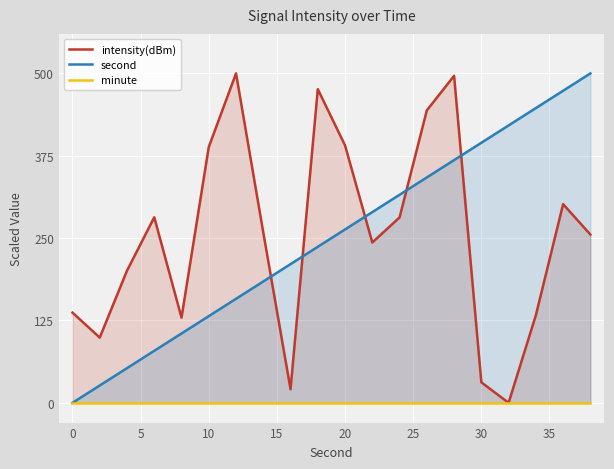

What are all the series names shown in the legend?

intensity(dBm), second, minute